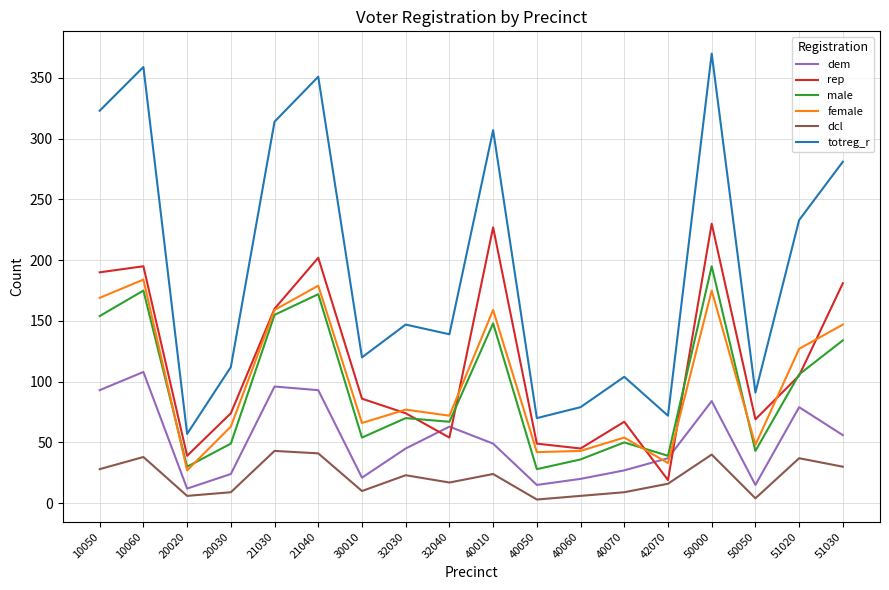

Is the value of male at 20020 greater than the value of female at 10060?

No